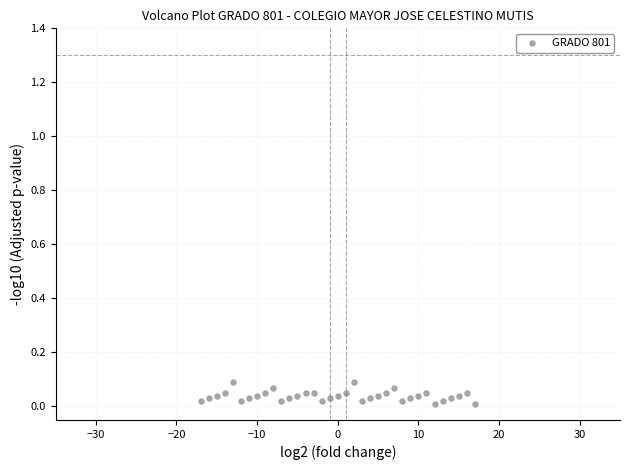

What is the range of X values (max minus min)?

34.0